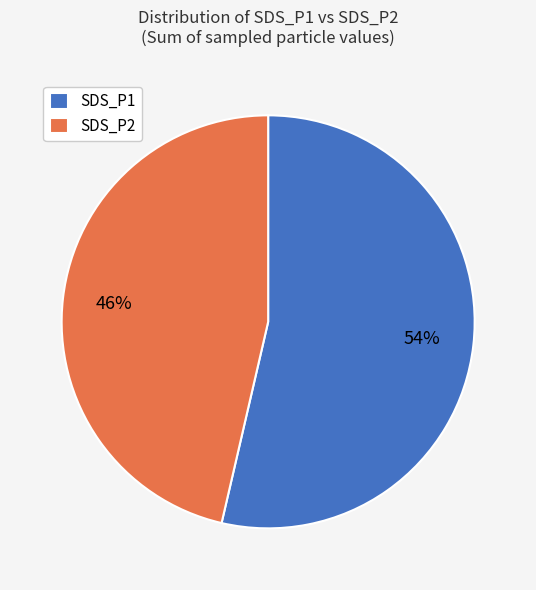

Which has a higher value, SDS_P1 or SDS_P2?

SDS_P1